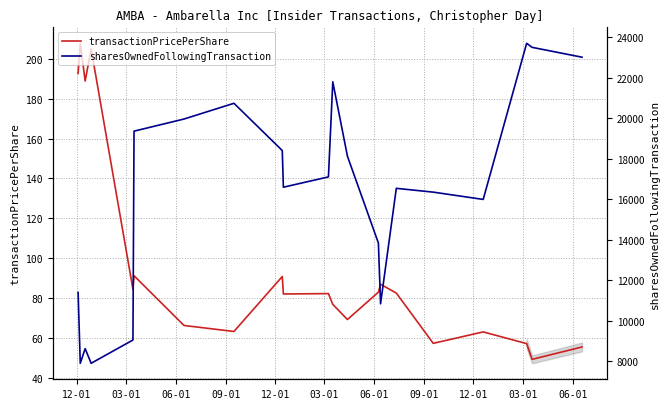

List the series in order of their overall mean, highest first.

sharesOwnedFollowingTransaction, transactionPricePerShare